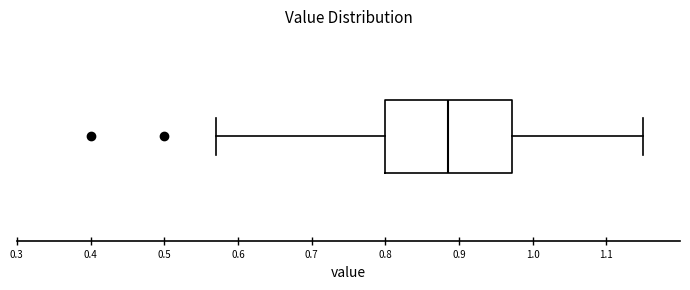

Transcribe this box plot: give where the median line is, the range the box spans, and where the two whiskers end, as read against the x-axis. The values are not printed on the chart, so give them approximately, as read against the axis.

median 0.89, box 0.80 to 0.97, whiskers 0.57 to 1.15